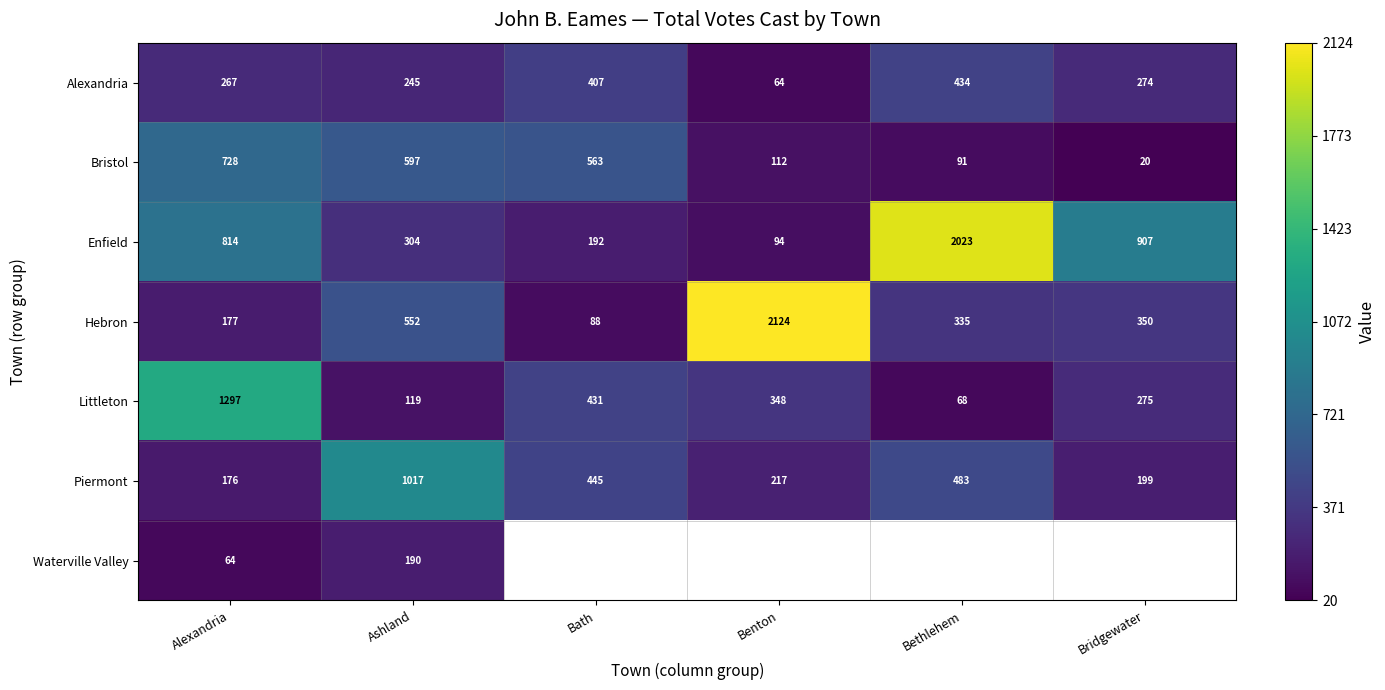

Which has a higher value, Alexandria or Bridgewater?

Bridgewater